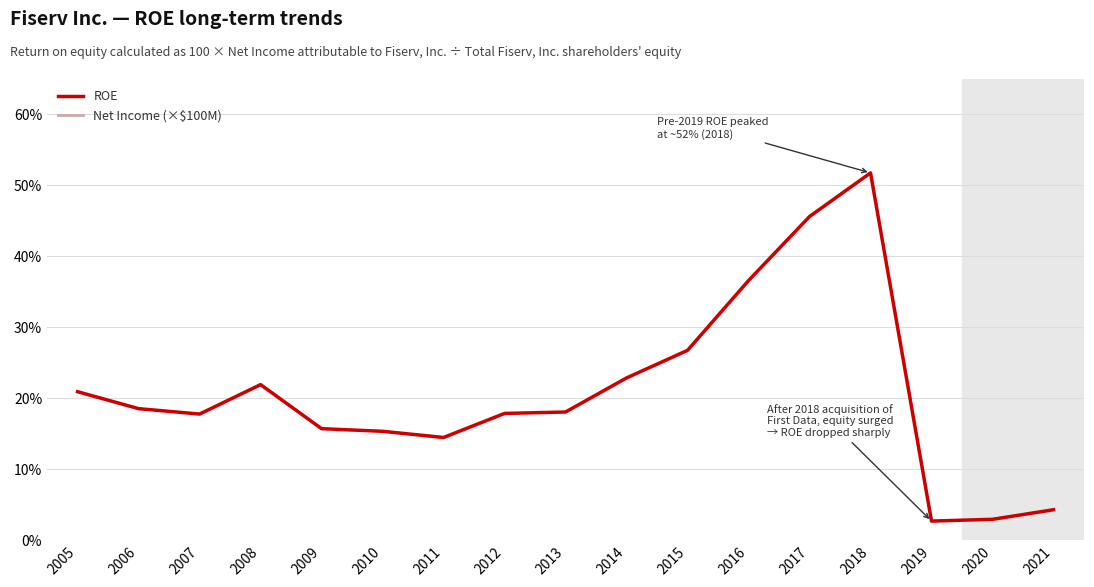

Where does the Net Income (×$100M) series first go above 6?

2012